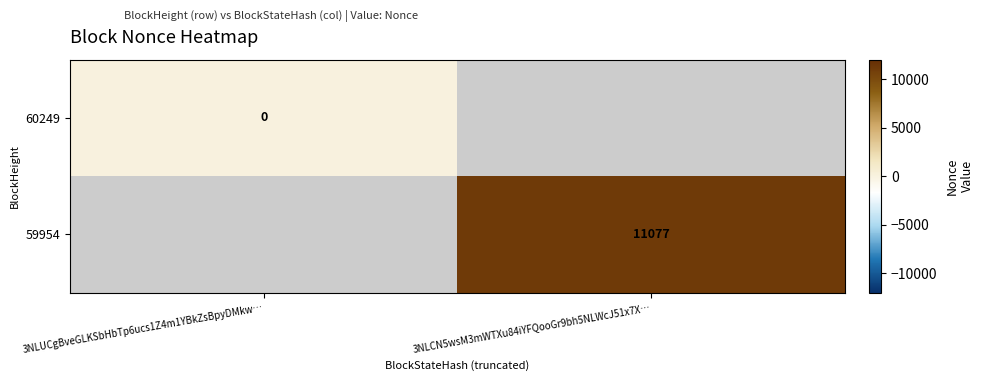

What is the greatest value displayed?

11077.0